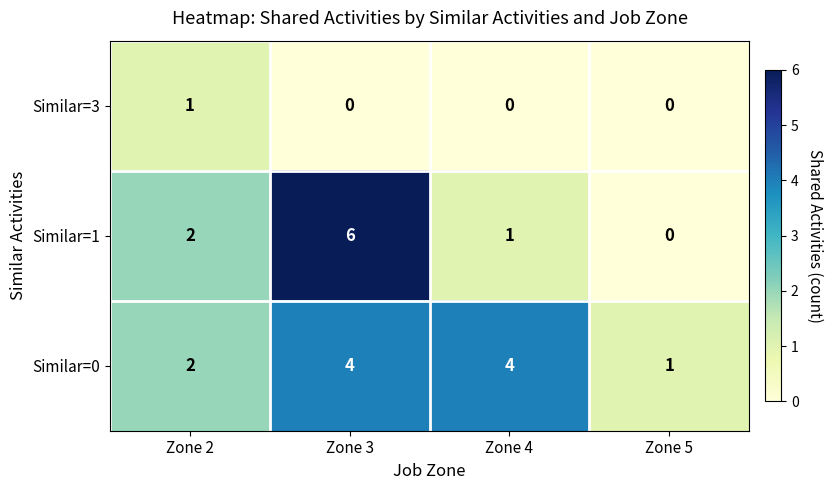

Rank the series by their maximum value, from lowest to highest.

row_0, row_2, row_1